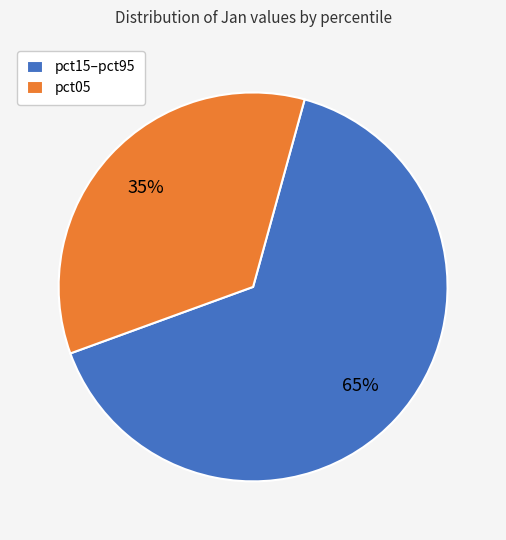

Which slice is the largest?

pct15–pct95